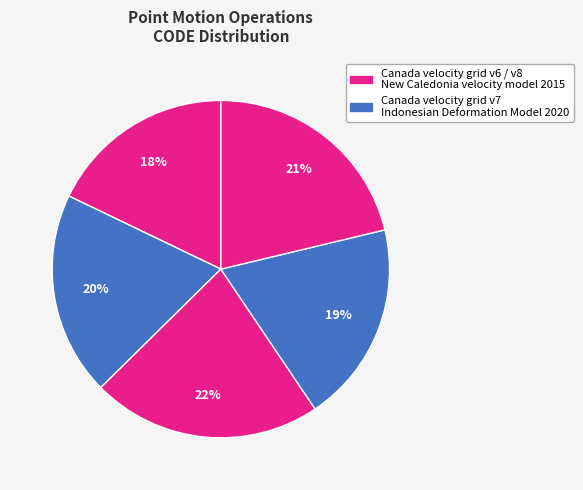

How many slices are in this pie chart?

5